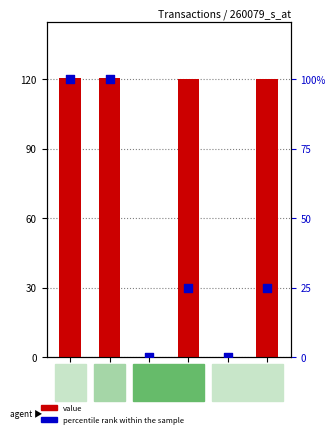

At which category is the sum across all series the highest?

io:0
Regular